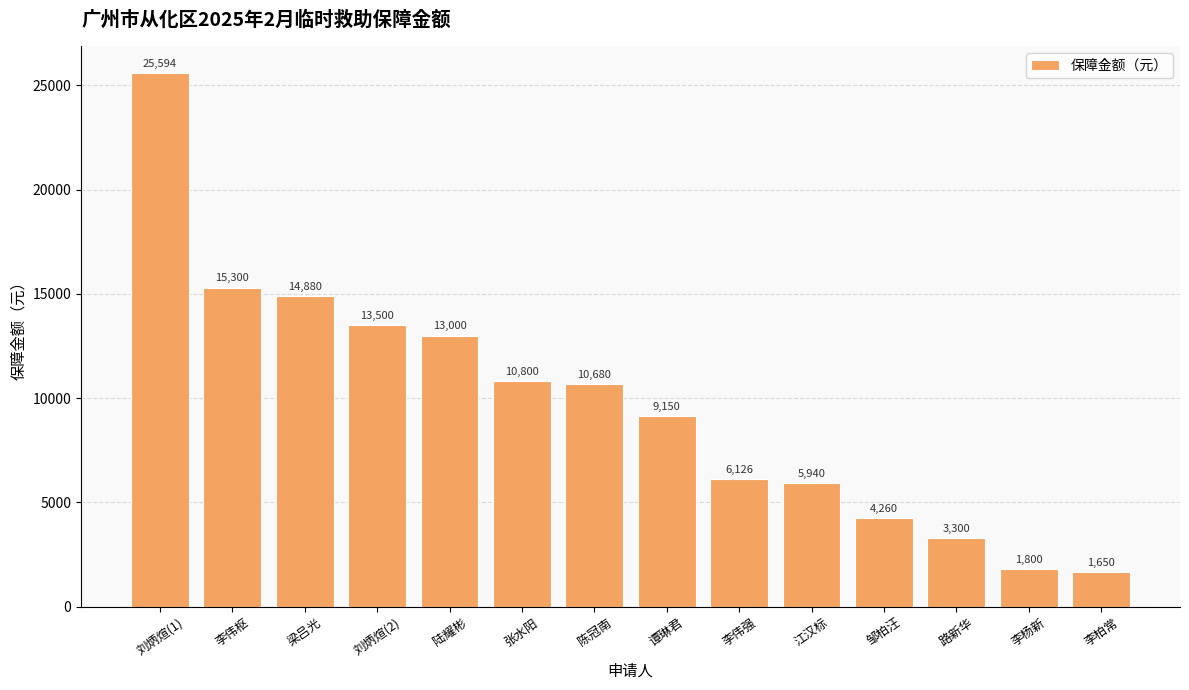

At which category does the chart reach its peak across all series?

刘炳煊(1)